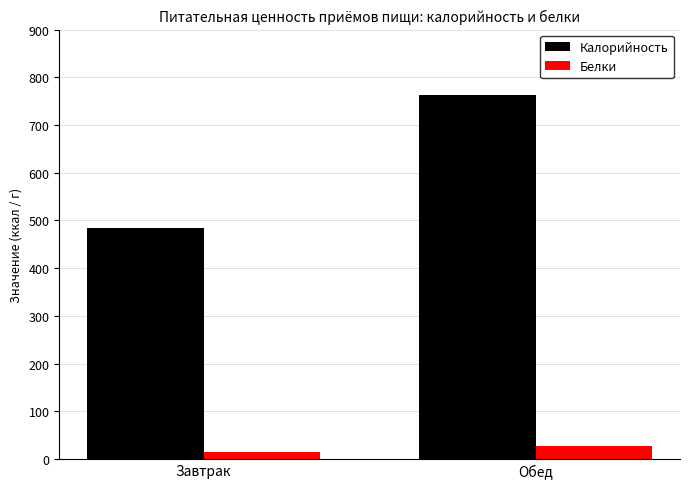

What is the minimum value for Калорийность?

484.5